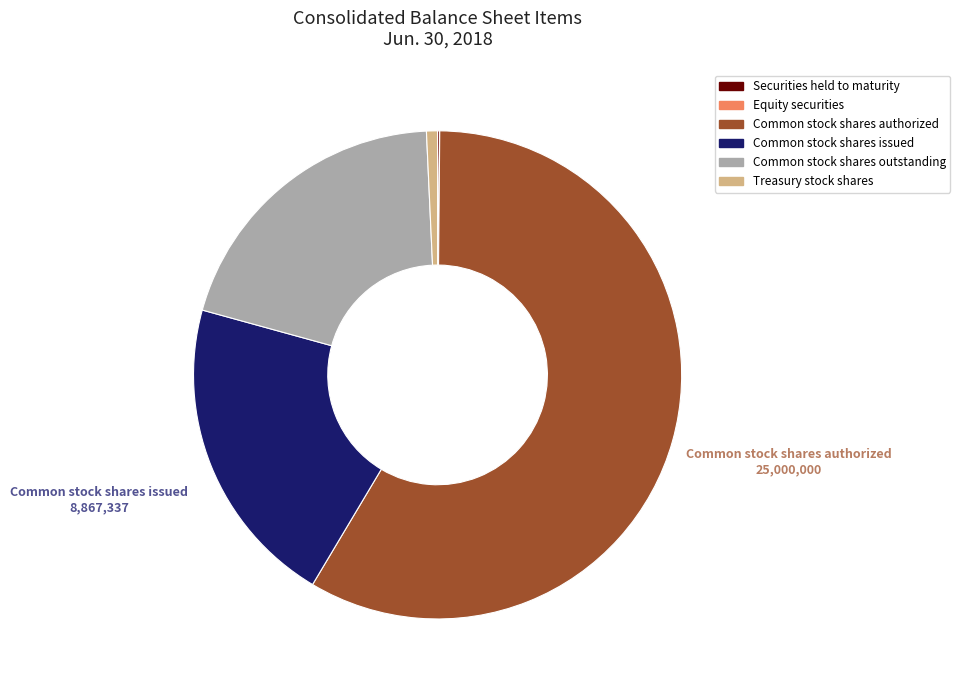

What is the ratio of the value at Common stock shares issued to the value at Common stock shares authorized?

0.4